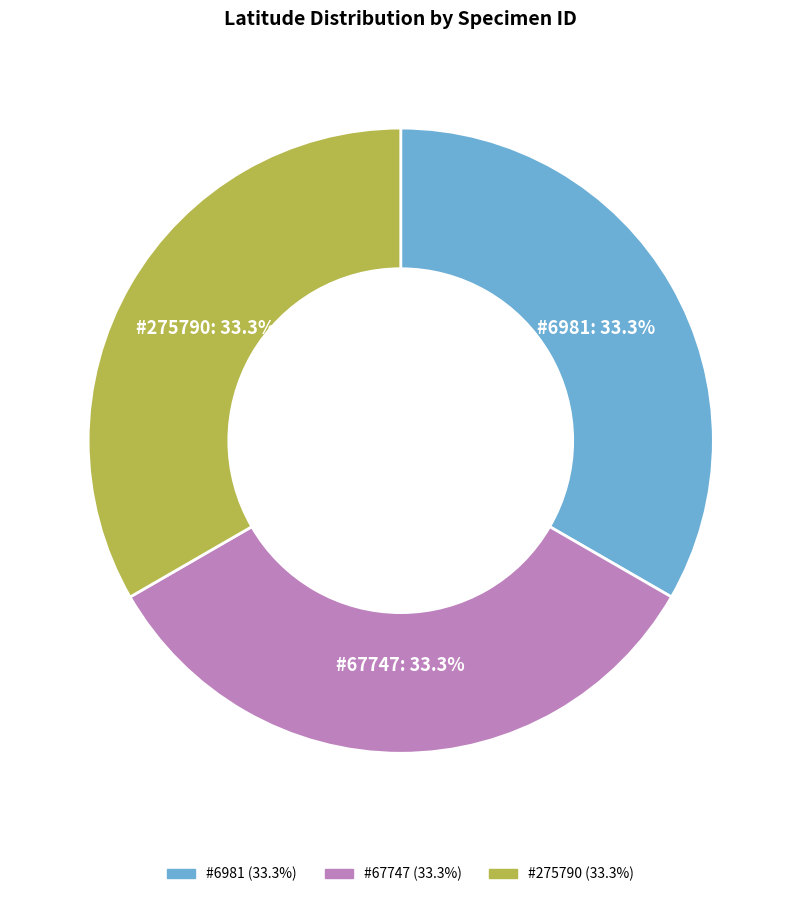

Is there a majority slice in this chart?

No